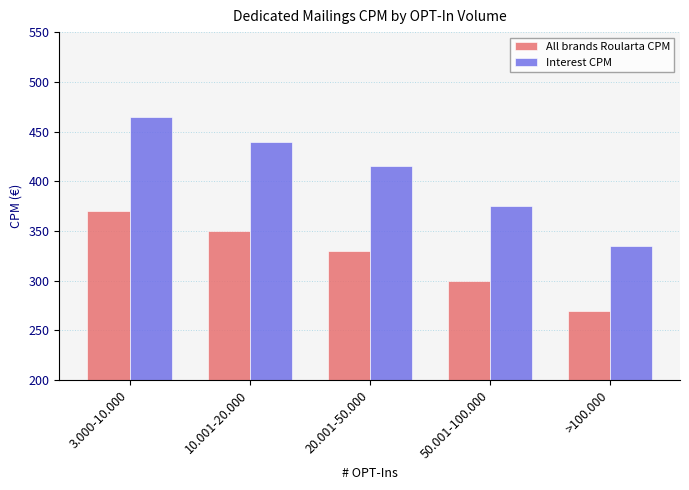

How many data points in Interest CPM are less than 415?

2